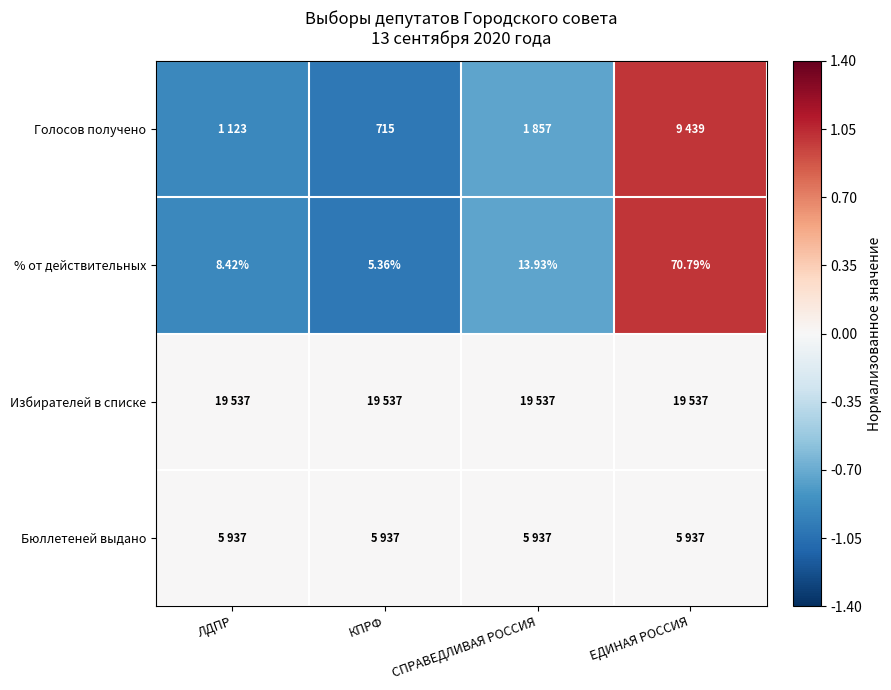

List the labels in order of % от действительных value, largest first.

ЕДИНАЯ РОССИЯ, СПРАВЕДЛИВАЯ РОССИЯ, ЛДПР, КПРФ